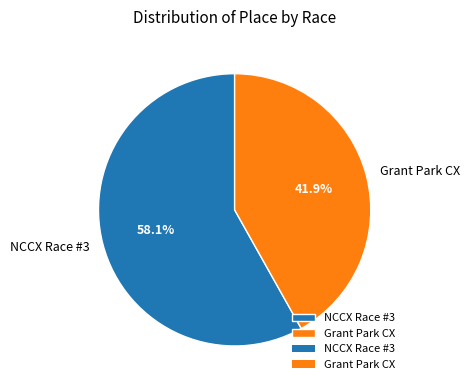

To the nearest percent, what is the average slice percentage?

50%